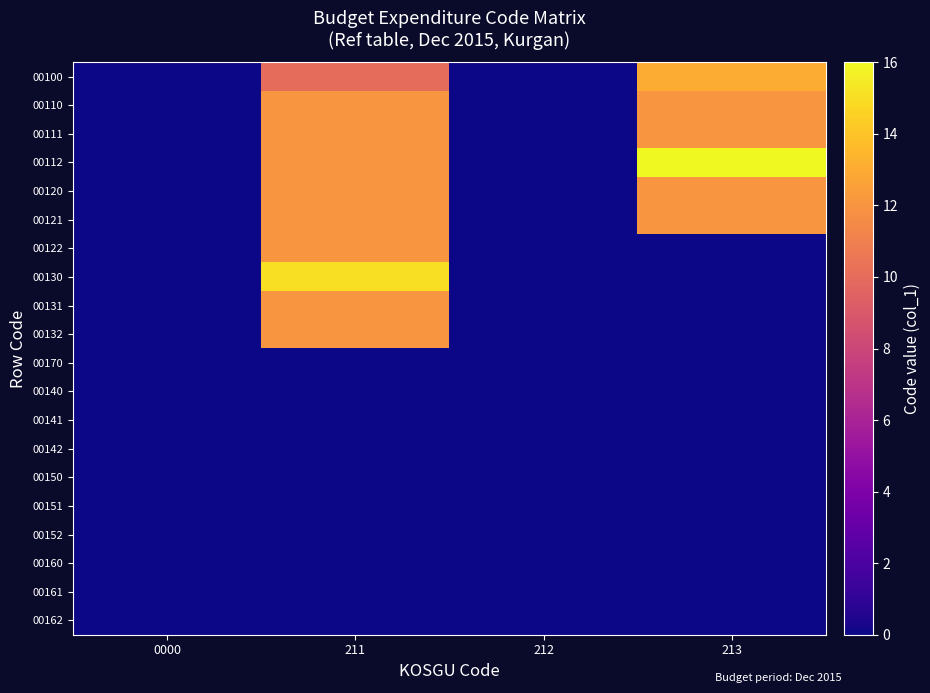

Which series changed the most between 212 and 213?

00112